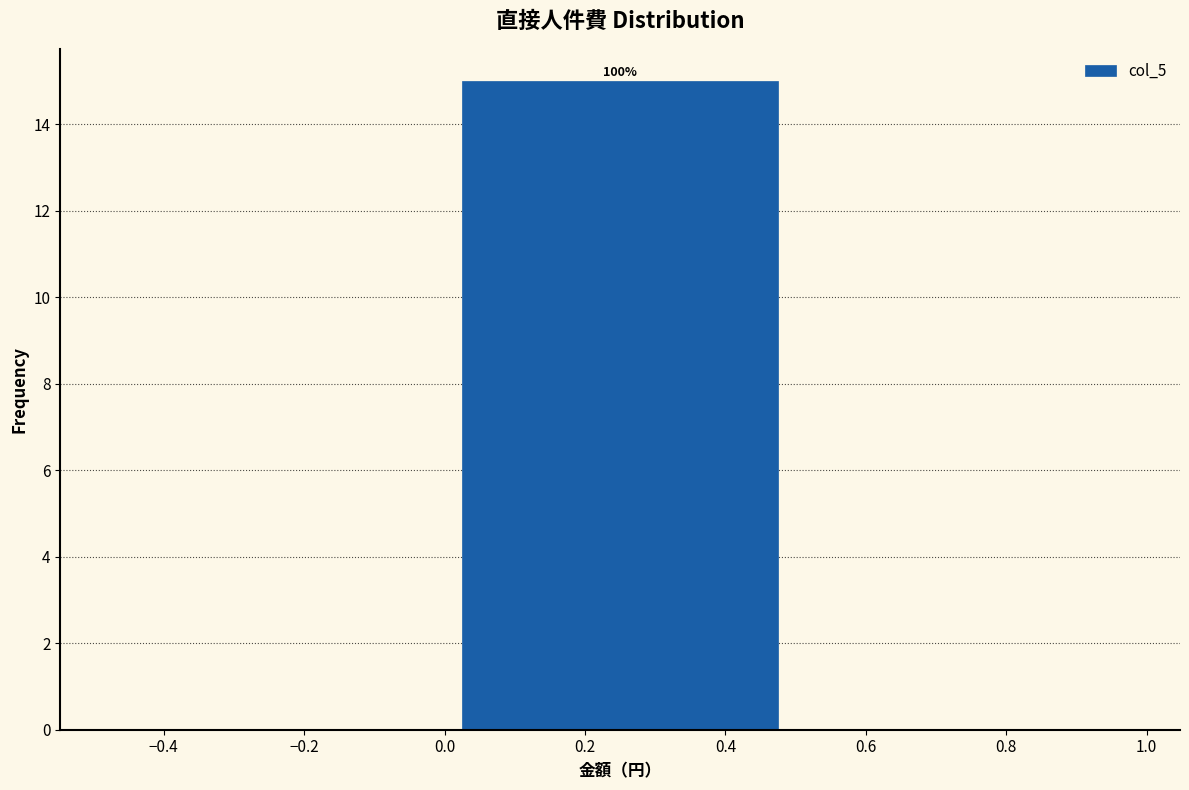

Over which range of the x-axis is the bar tallest?

0.0 to 0.5